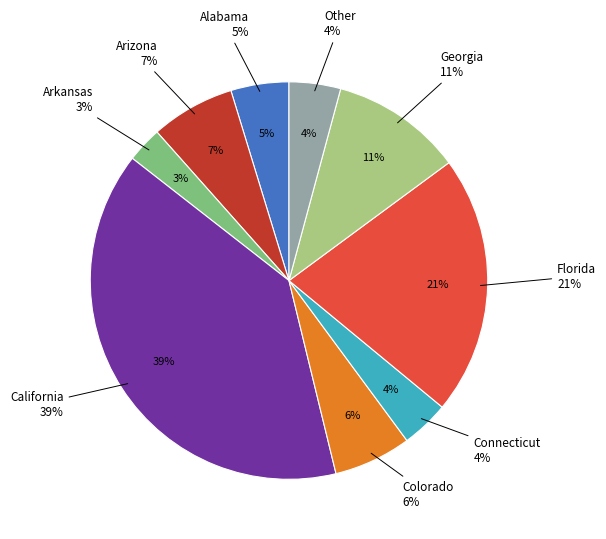

True or false: Florida accounts for 21% of the total.

True